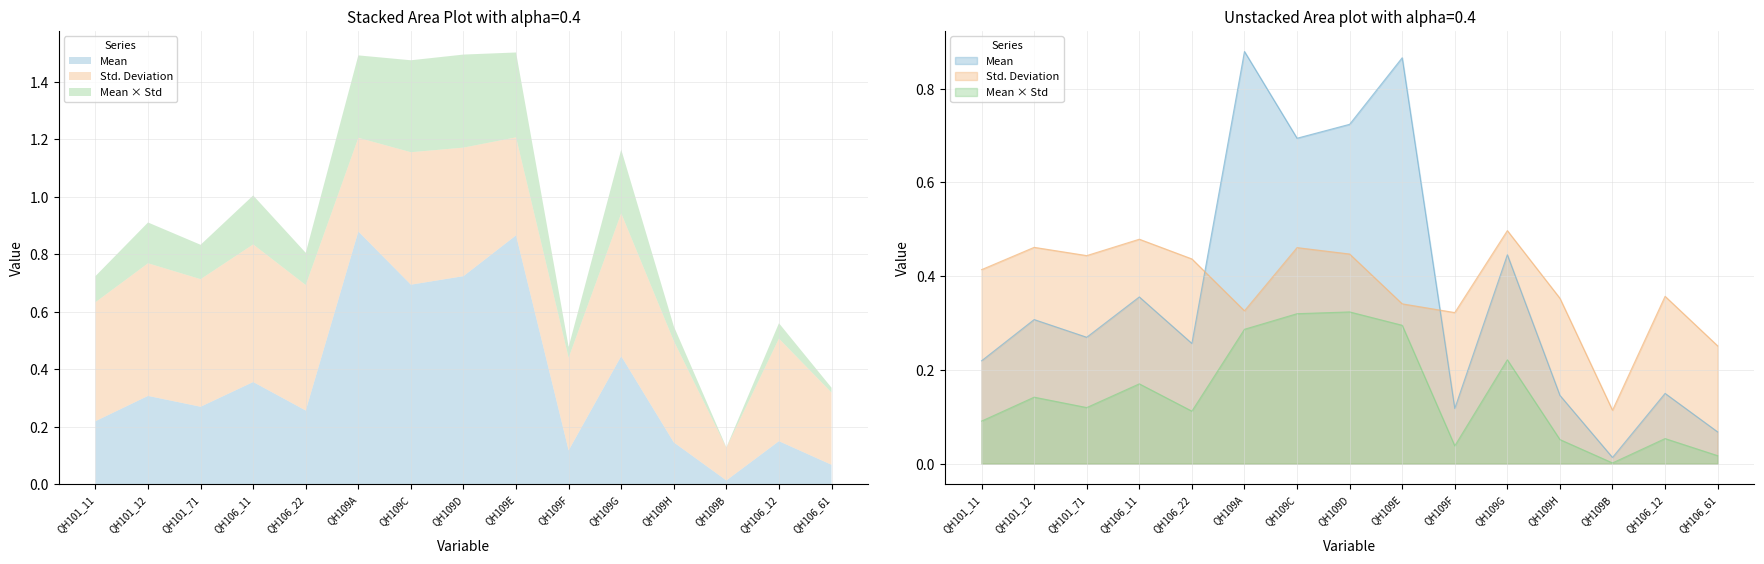

True or false: Mean has more than 2 points higher than both neighbors.

True